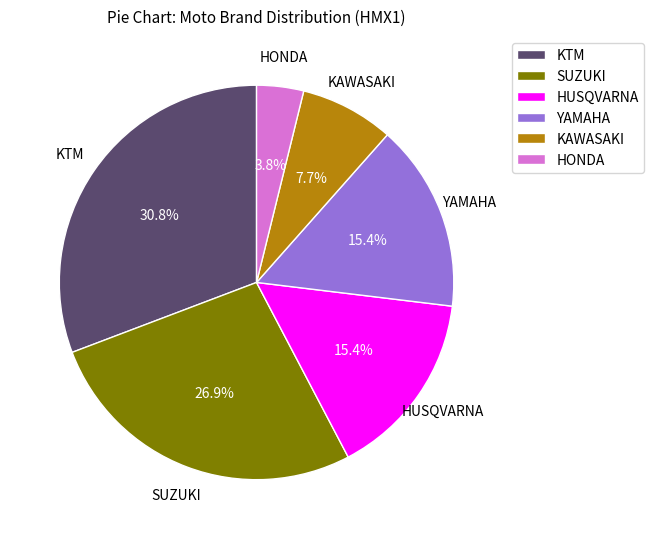

What percentage do SUZUKI and YAMAHA together represent?

42.3%